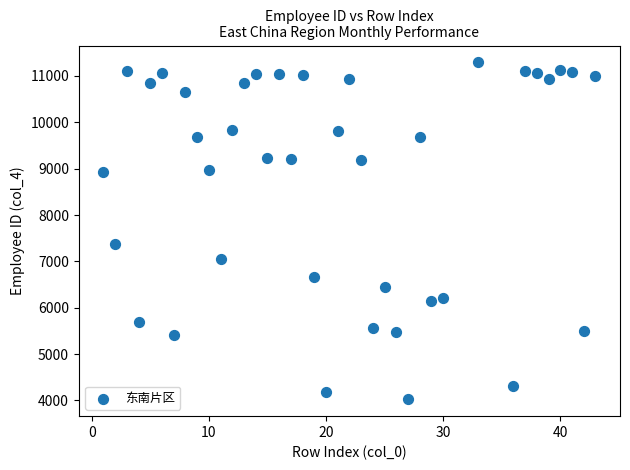

What is the range of X values (max minus min)?

42